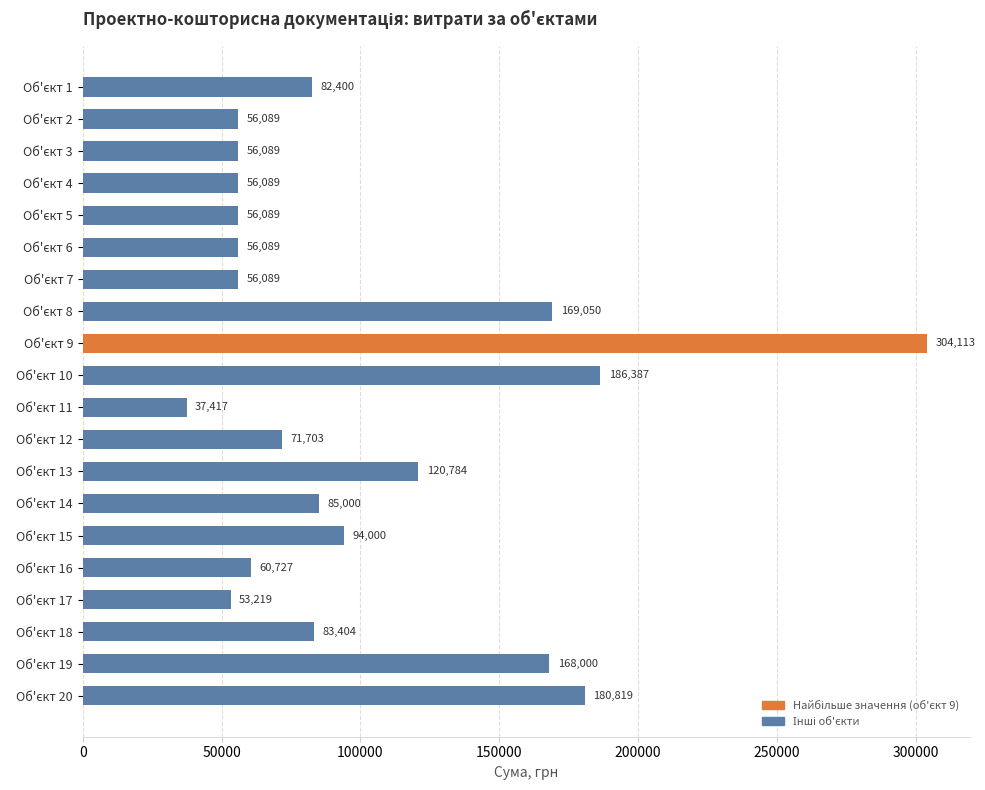

What is the average value?

101677.9